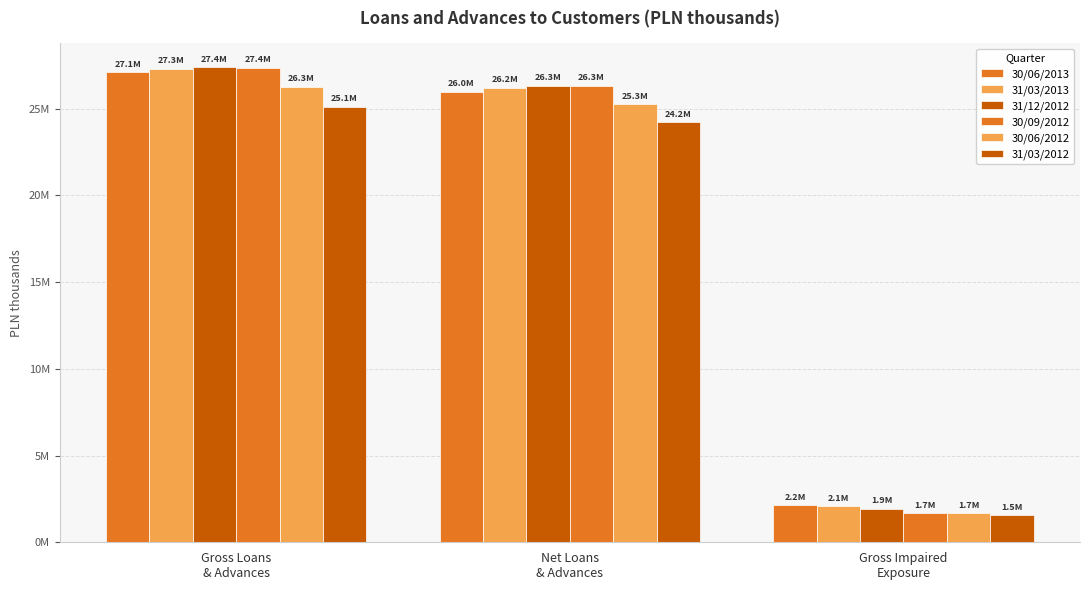

Does the chart contain any negative values?

No